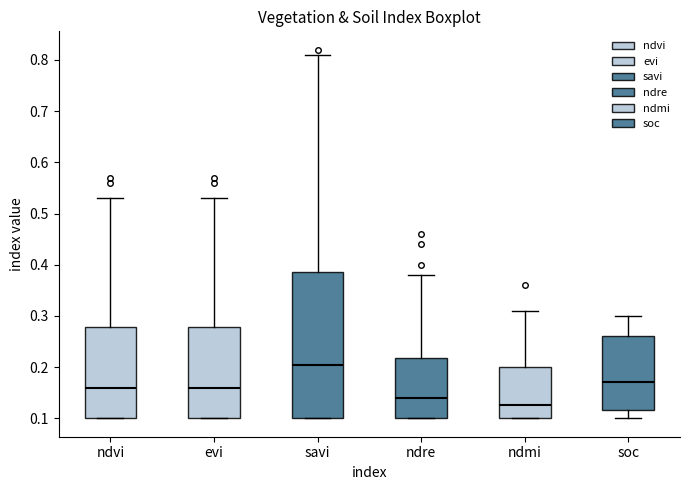

Which box has the lowest median line?

ndmi